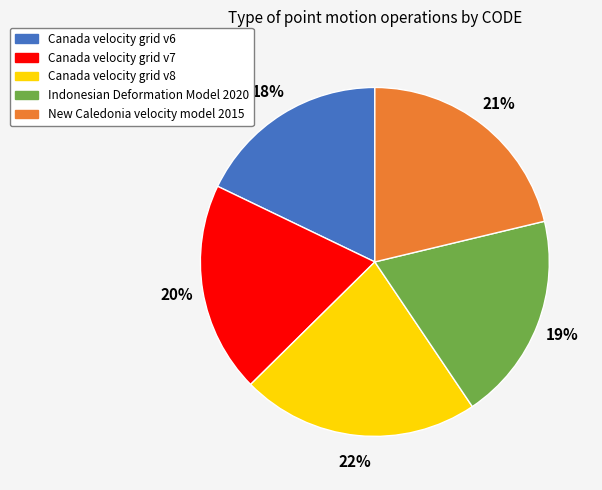

Count the number of slices in the pie.

5